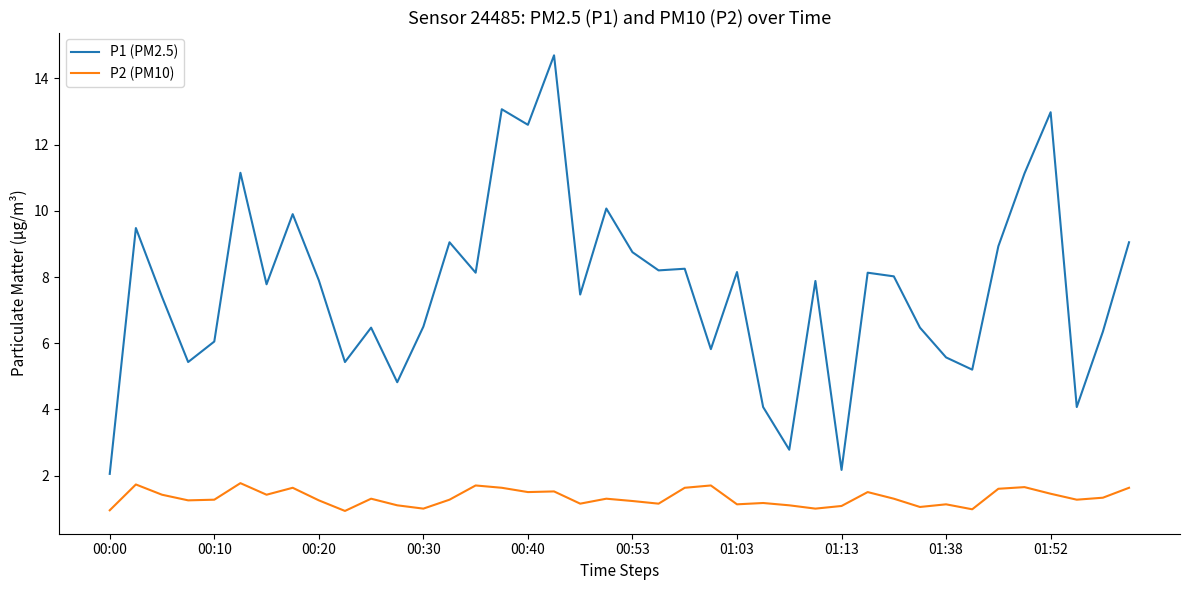

Rank the series by their average value, from lowest to highest.

P2 (PM10), P1 (PM2.5)